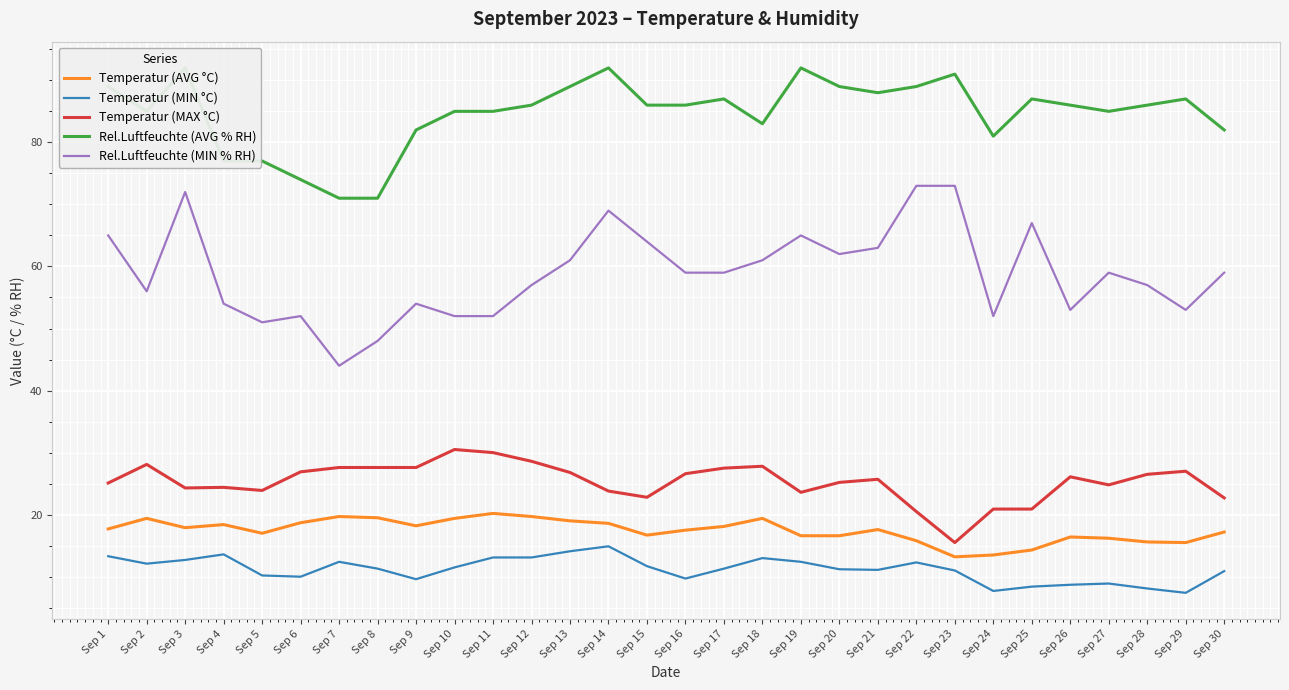

Rank the series by their maximum value, from highest to lowest.

Rel.Luftfeuchte (AVG % RH), Rel.Luftfeuchte (MIN % RH), Temperatur (MAX °C), Temperatur (AVG °C), Temperatur (MIN °C)